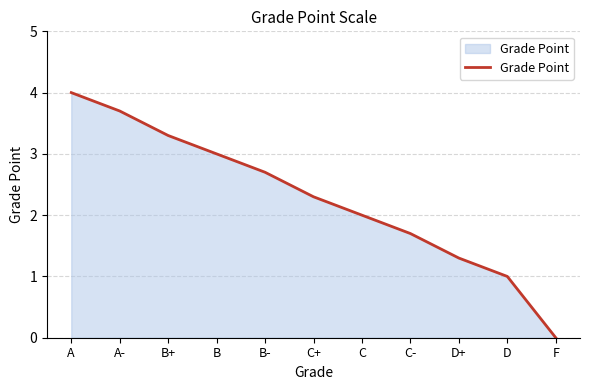

What is the average value?

2.3